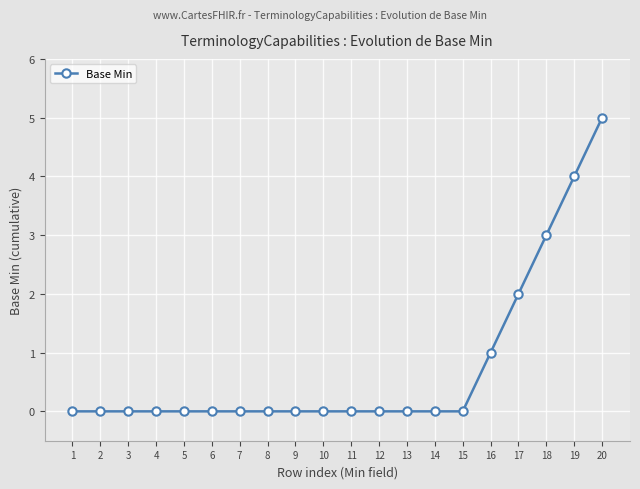

How many lines are shown in the chart?

1